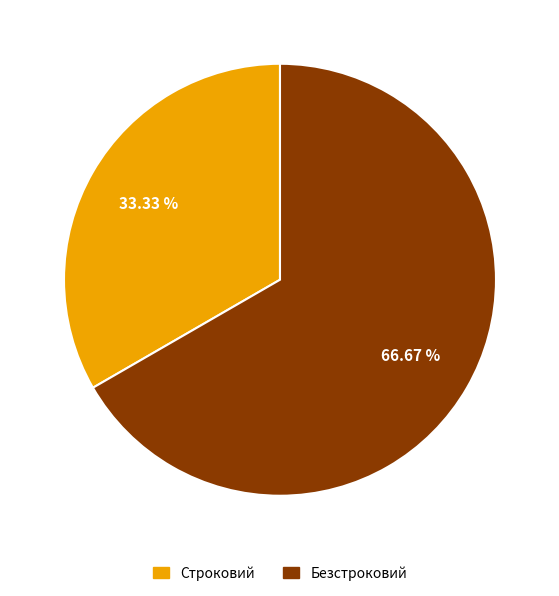

What percentage is NOT represented by Строковий?

66.7%